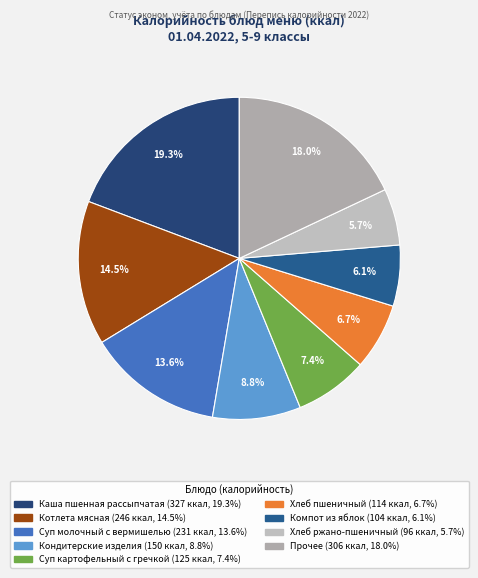

To the nearest percent, what is the difference between the largest and smallest slice percentages?

14%